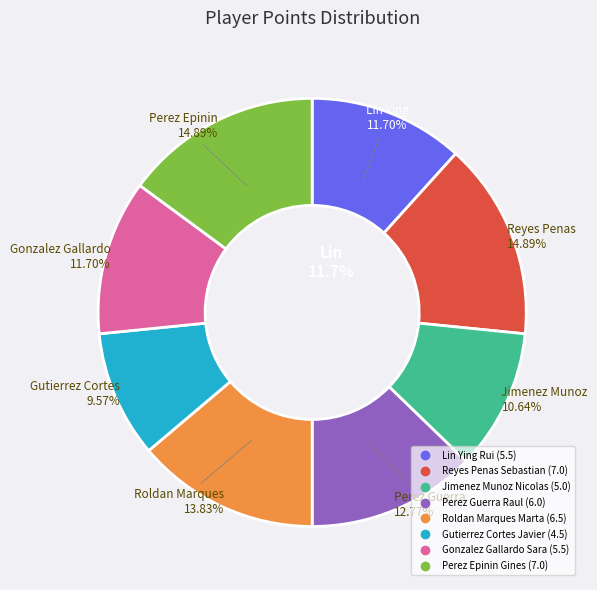

How many slices are in this pie chart?

8